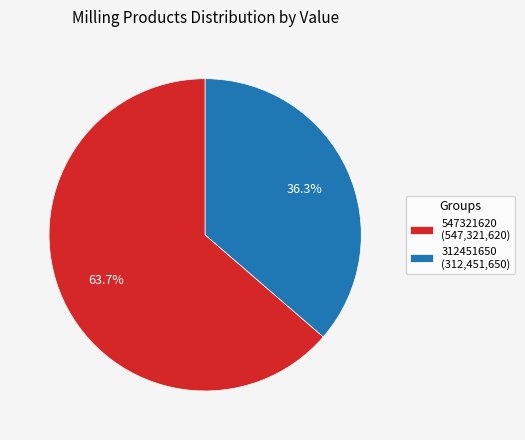

To the nearest percent, what percentage of the pie is 547321620?

64%